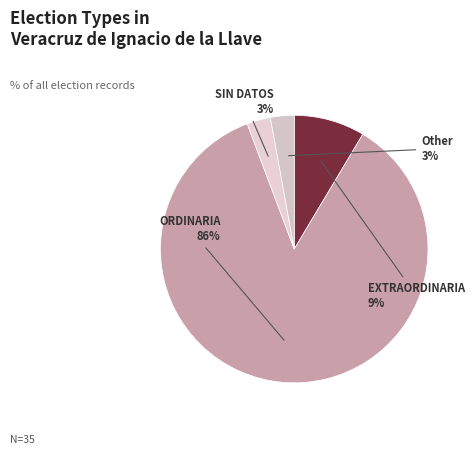

Count the number of slices in the pie.

4